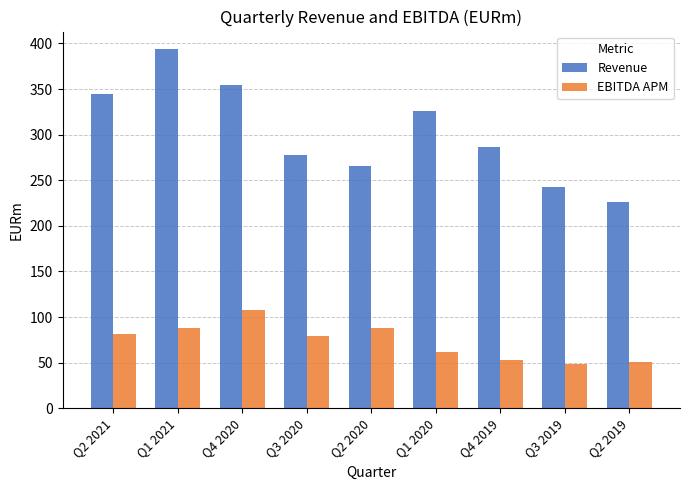

Which series has the largest total across all categories?

Revenue